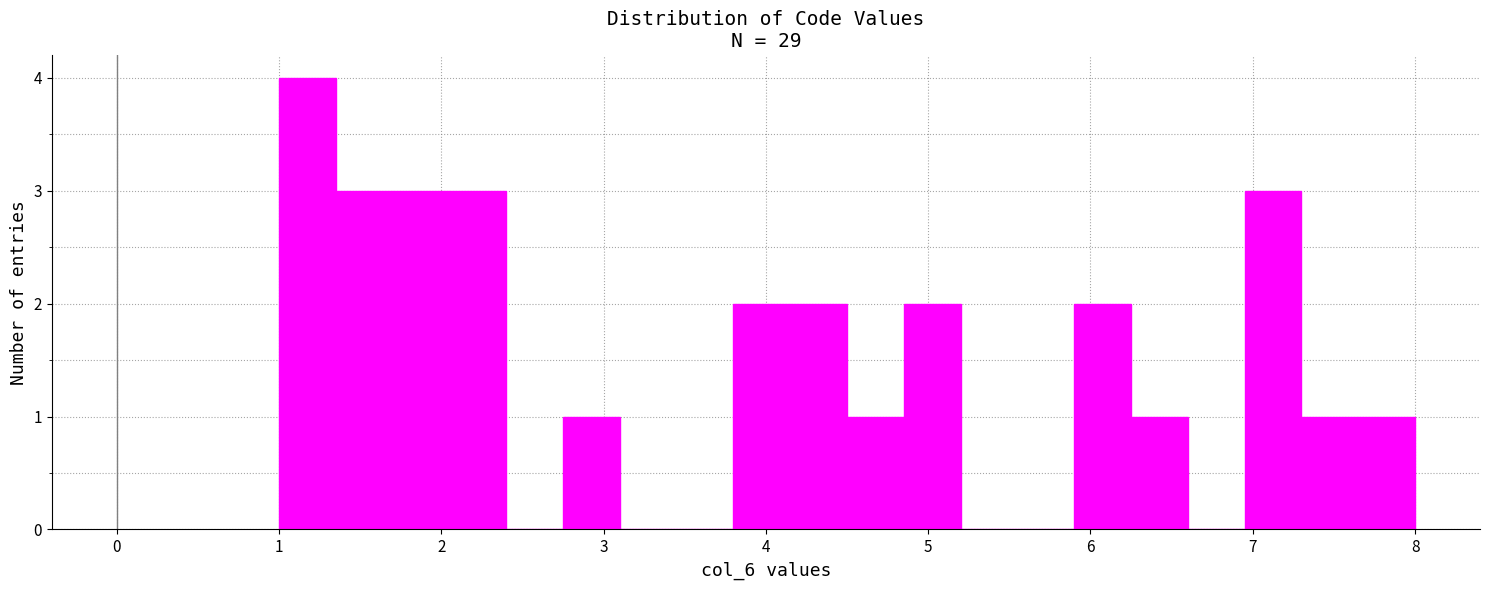

Read against the x-axis, roughly where is the centre of the tallest bar?

1.2